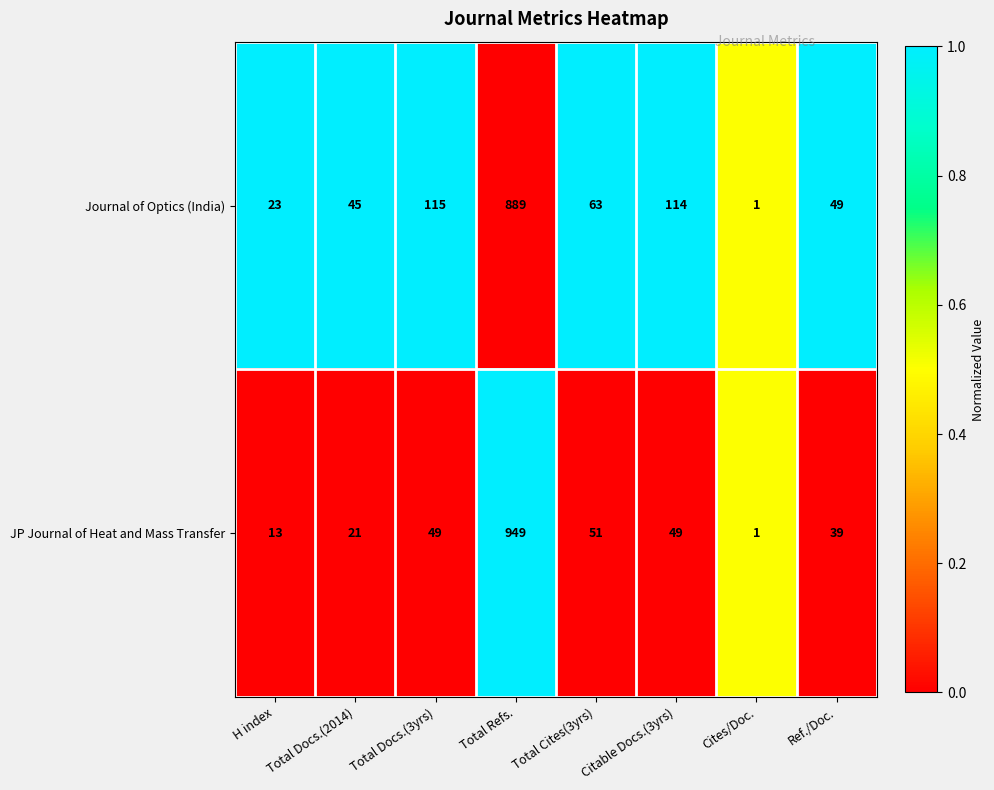

At which label is JP Journal of Heat and Mass Transfer closest to 475?

Total Cites(3yrs)